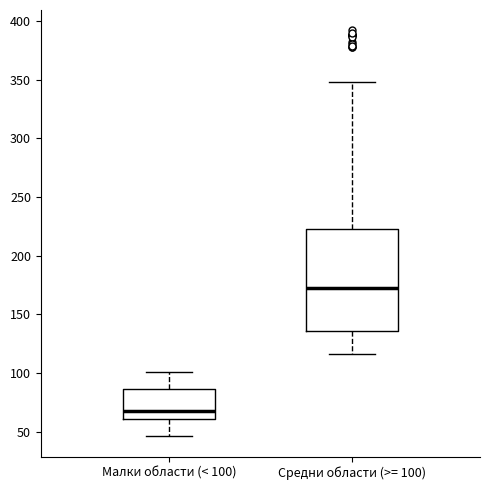

Which box has the highest median line?

Средни области (>= 100)